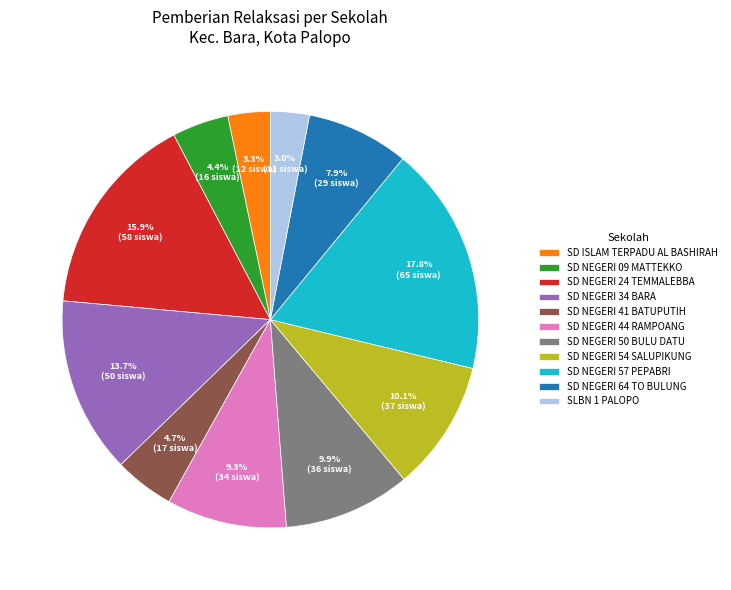

The SD NEGERI 41 BATUPUTIH slice represents 5% of the pie. True or false?

True